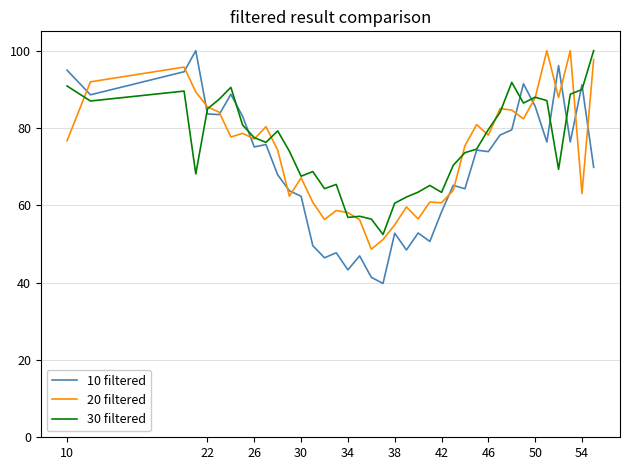

In 10 filtered, how many points are lower than both neighbors (excluding endpoints)?

12